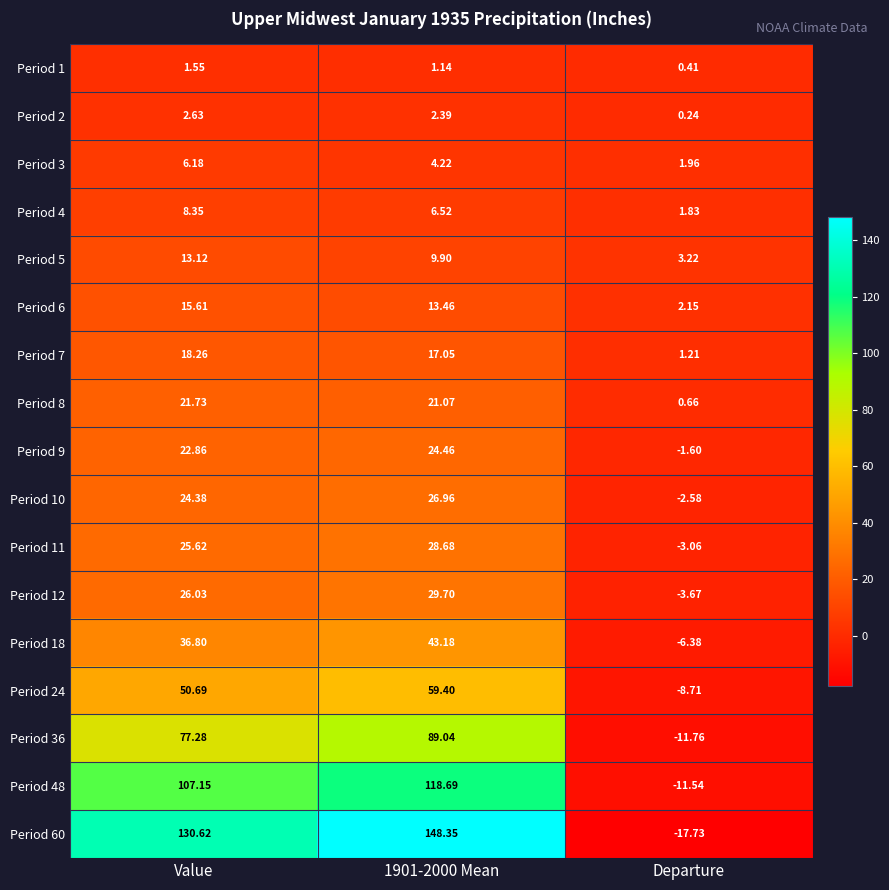

At which category is the sum across all series the highest?

1901-2000 Mean